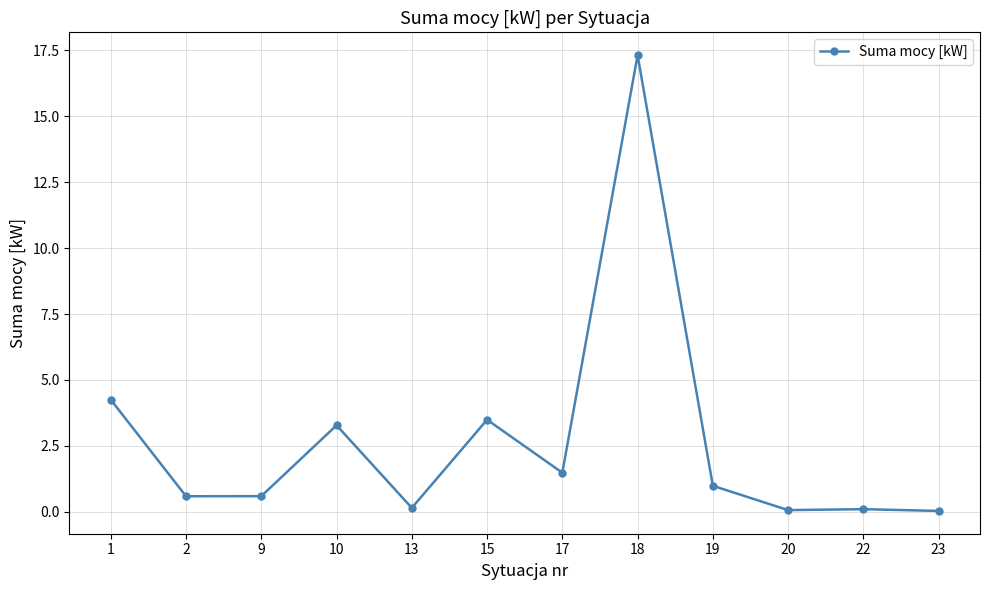

The value at 15 is 3.5. True or false?

True